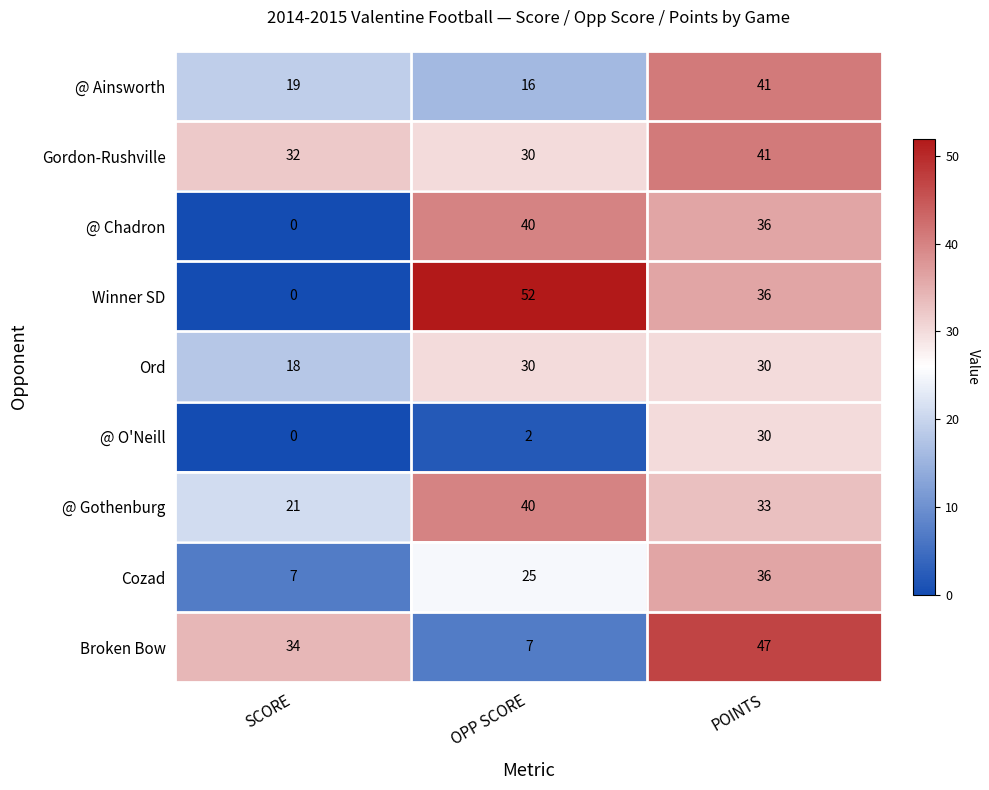

Reading left to right, transcribe all the data shown in this chart.

@ Ainsworth: 19	16	41
Gordon-Rushville: 32	30	41
@ Chadron: 0	40	36
Winner SD: 0	52	36
Ord: 18	30	30
@ O'Neill: 0	2	30
@ Gothenburg: 21	40	33
Cozad: 7	25	36
Broken Bow: 34	7	47